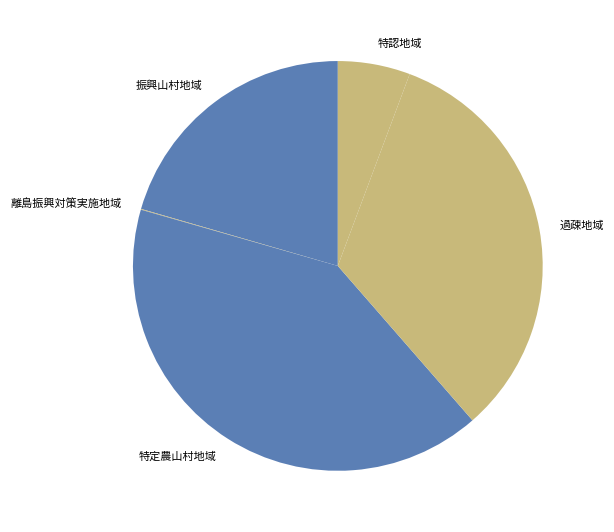

Is the sum of 特定農山村地域 and 特認地域 greater than half?

No